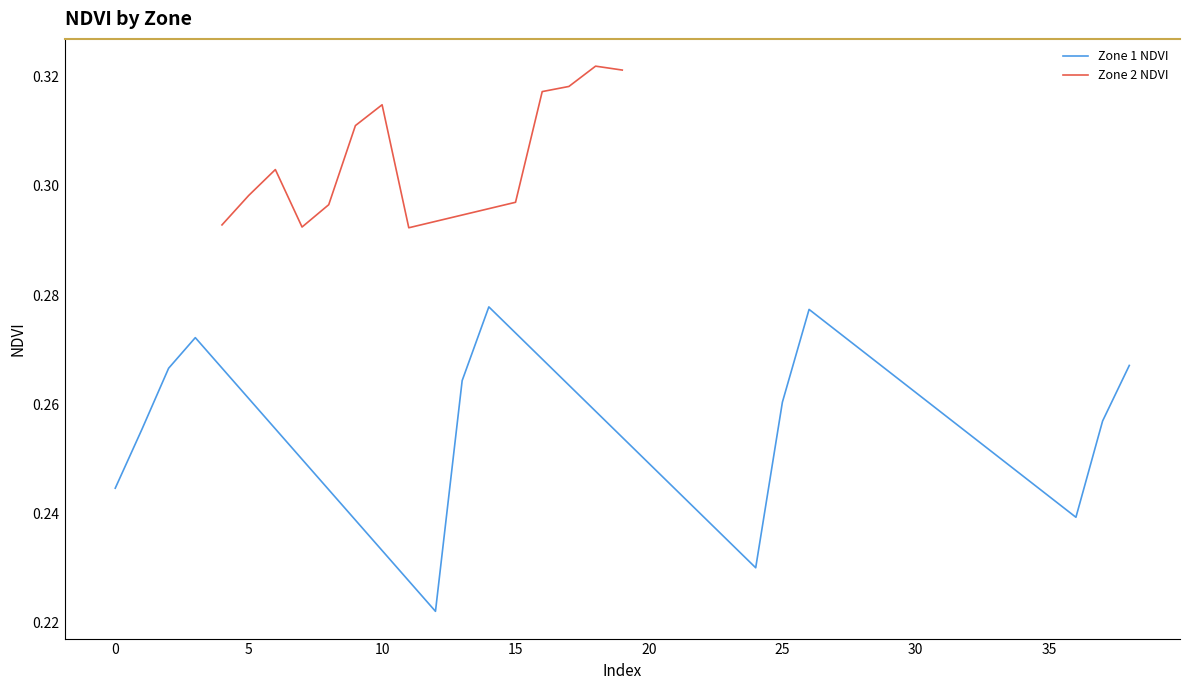

The Zone 1 NDVI series shows 0.5 at 25. True or false?

False